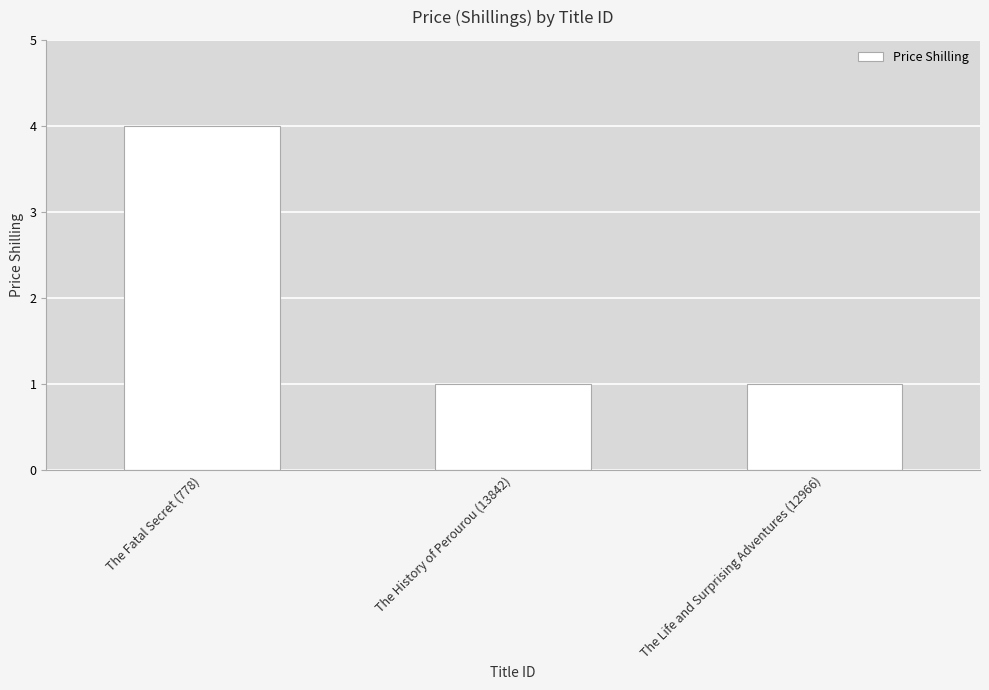

What is the label of the 3rd bar from the right?

The Fatal Secret (778)